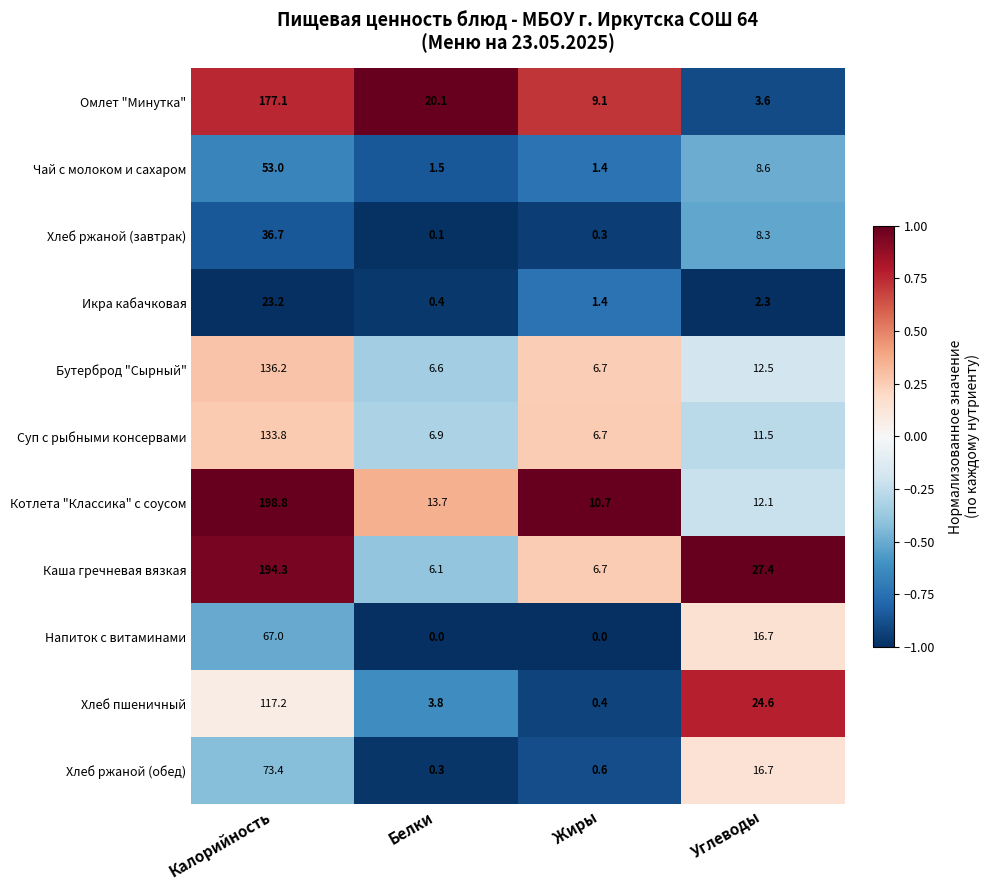

At which label does Бутерброд "Сырный" first exceed 12?

Калорийность